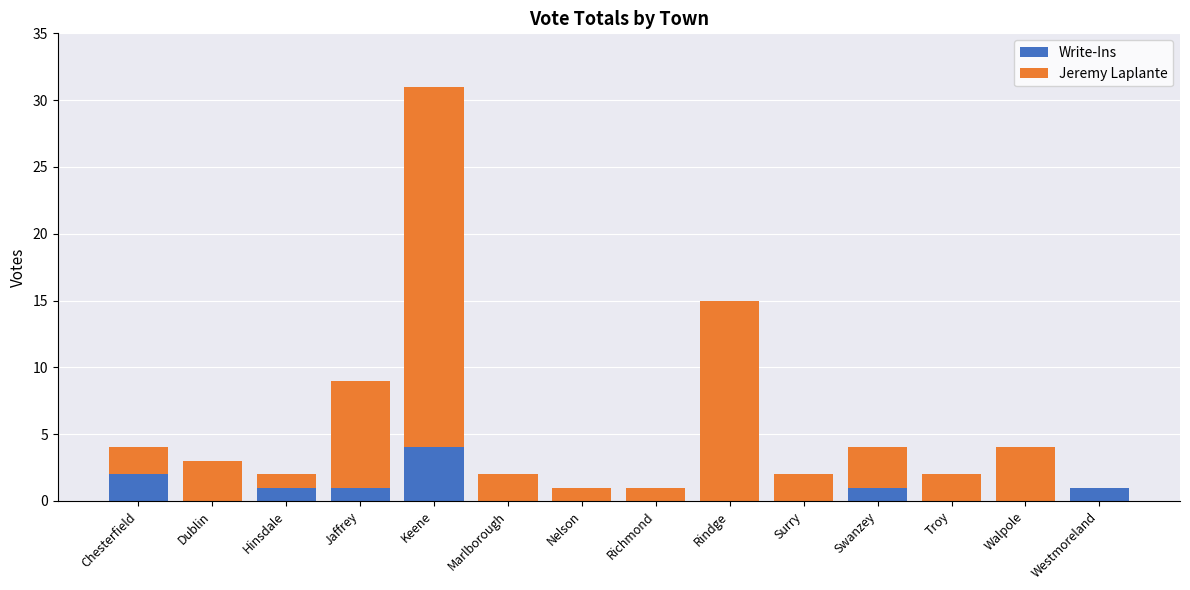

What is the sum of all Write-Ins values?

10